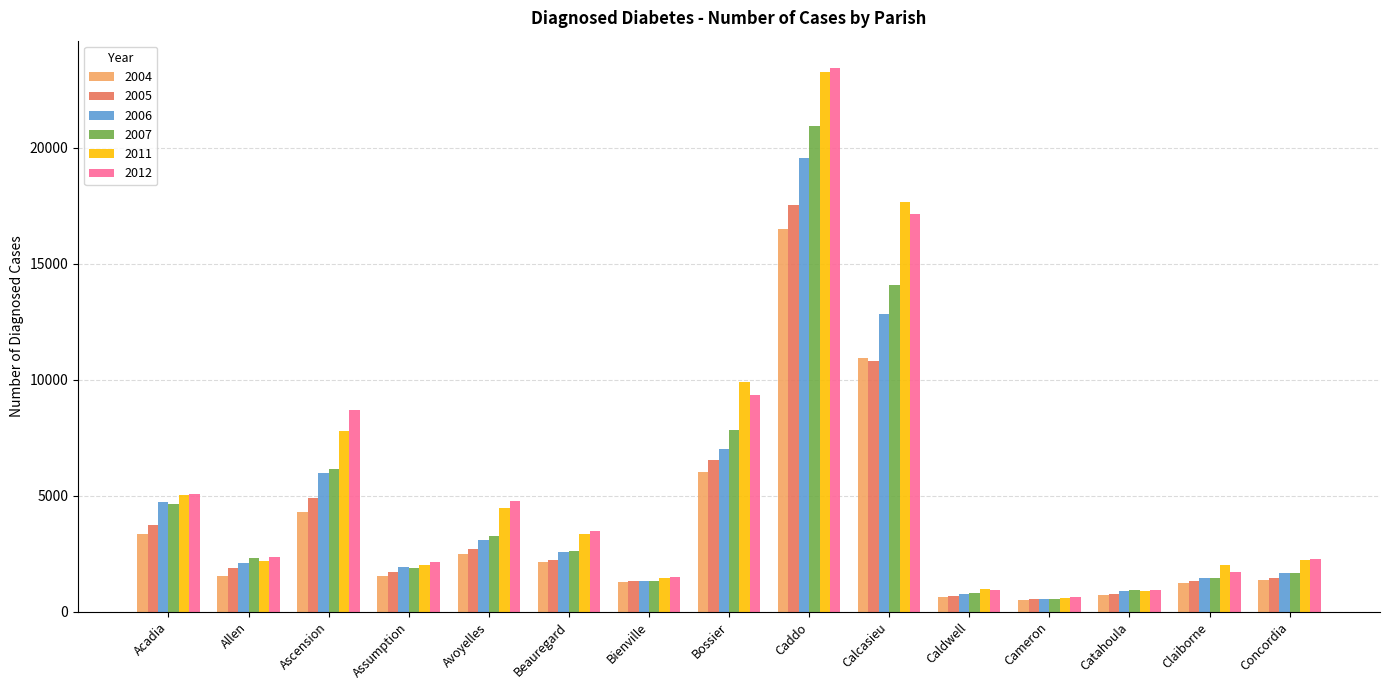

Does the chart contain stacked bars?

No